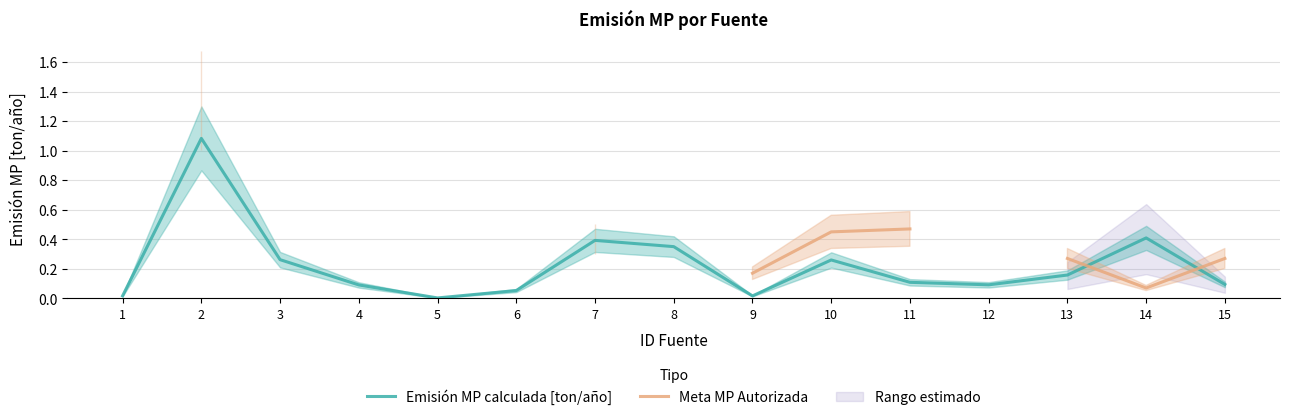

Which series changed the most between 2 and 3?

Emisión MP calculada [ton/año]